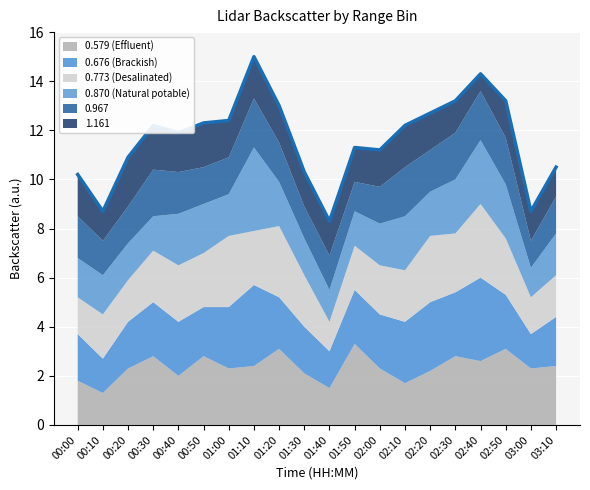

How many points are lower than both their immediate neighbors (excluding endpoints)?

5